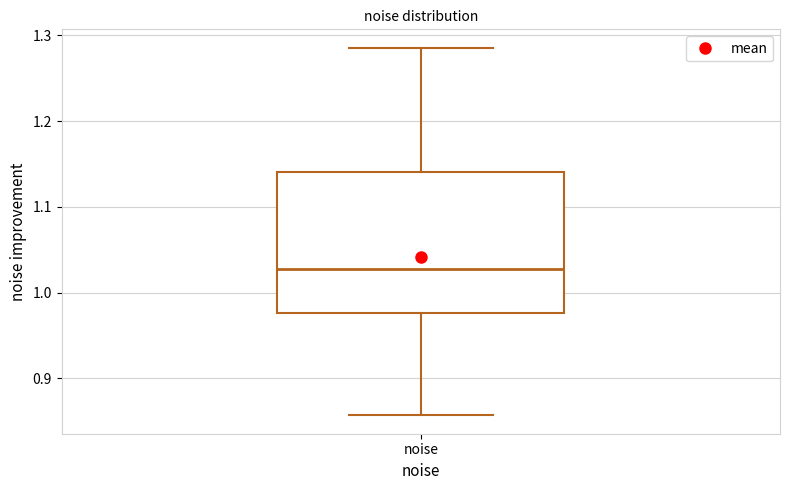

Transcribe this box plot: give where the median line is, the range the box spans, and where the two whiskers end, as read against the y-axis. The values are not printed on the chart, so give them approximately, as read against the axis.

median 1.03, box 0.98 to 1.14, whiskers 0.86 to 1.29